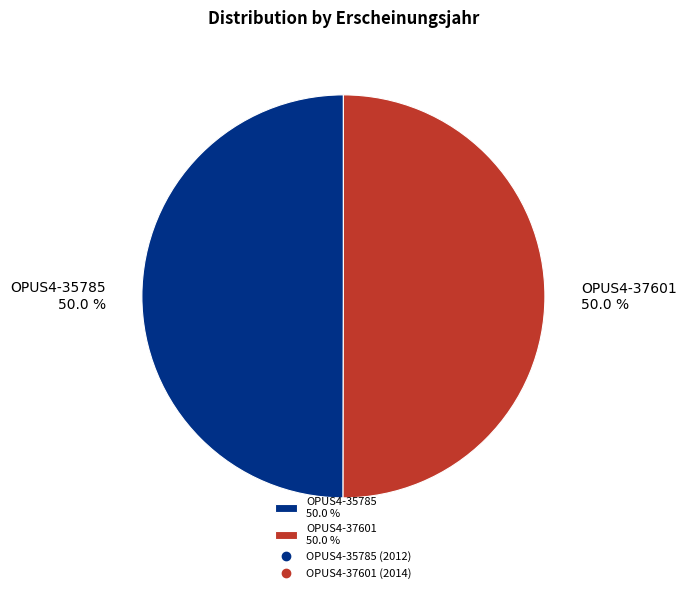

What percentage is the OPUS4-35785 slice, to the nearest percent?

50%